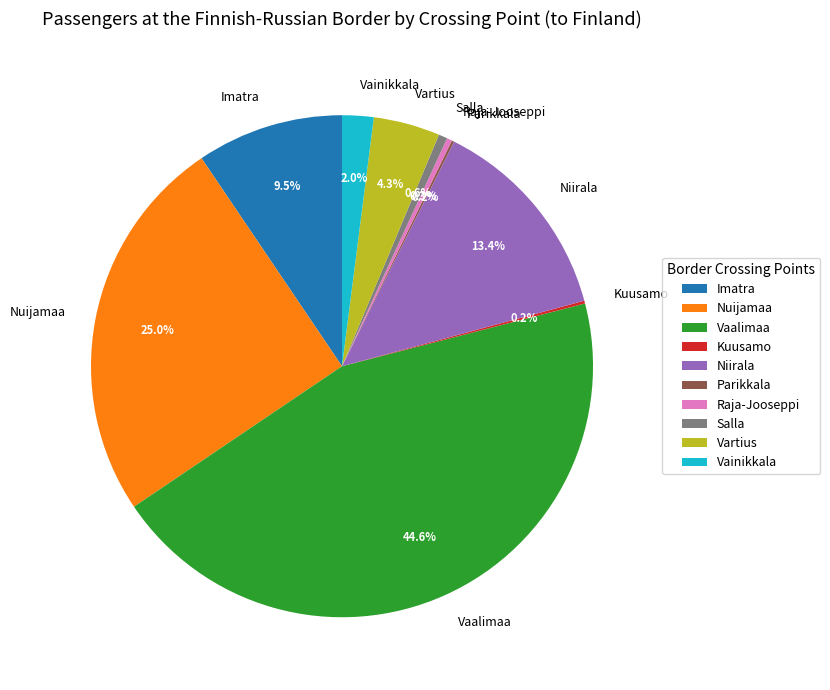

Is Imatra the majority of the pie?

No